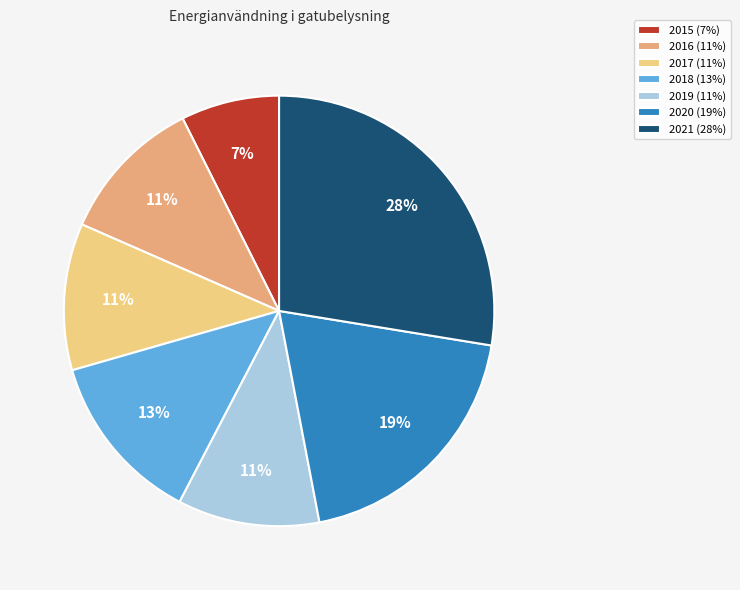

To the nearest percent, what portion does 2016 represent?

11%